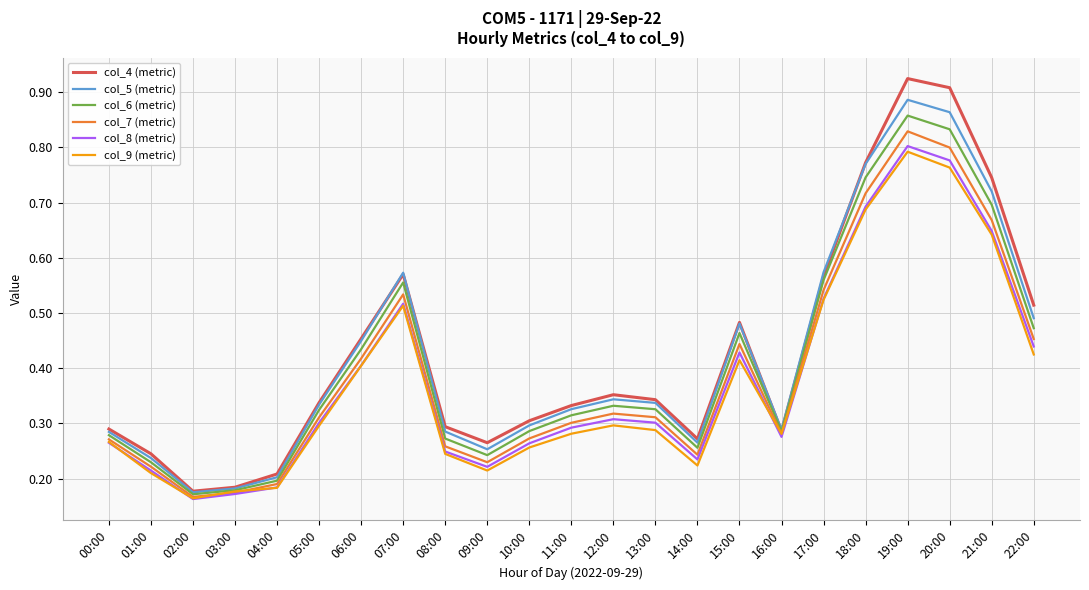

After their last crossing, which series has the higher values: col_8 (metric) or col_9 (metric)?

col_8 (metric)